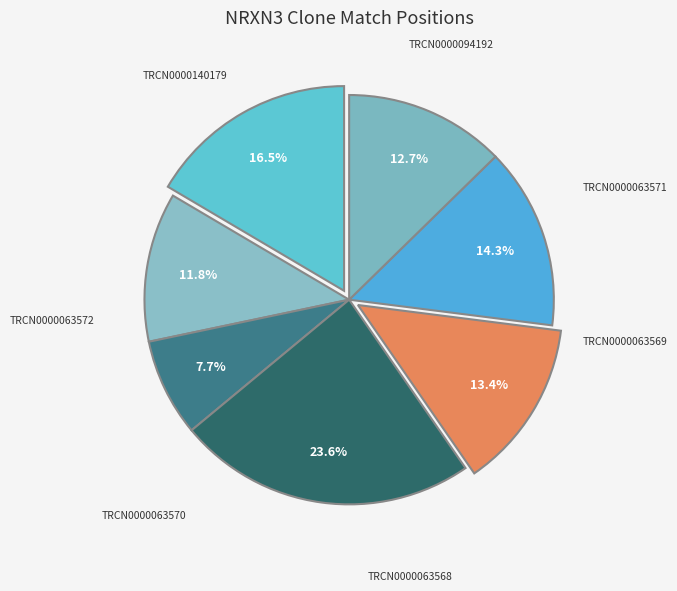

Is there a majority slice in this chart?

No